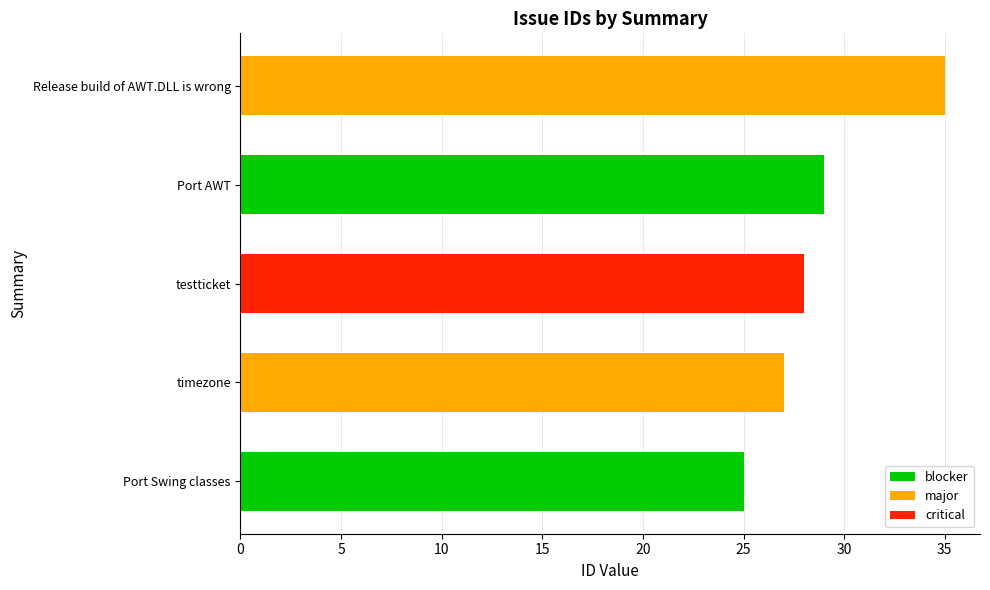

What is the average value?

29